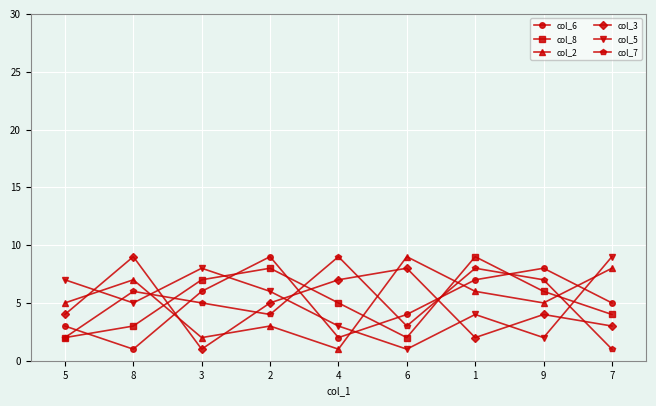

What value does the col_7 series have at 8?

6